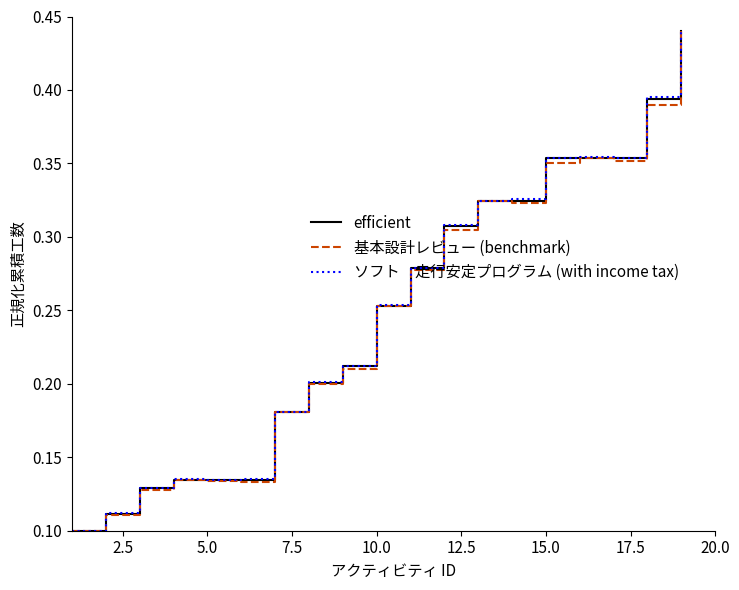

The value of efficient at 12 is 0.5. True or false?

False